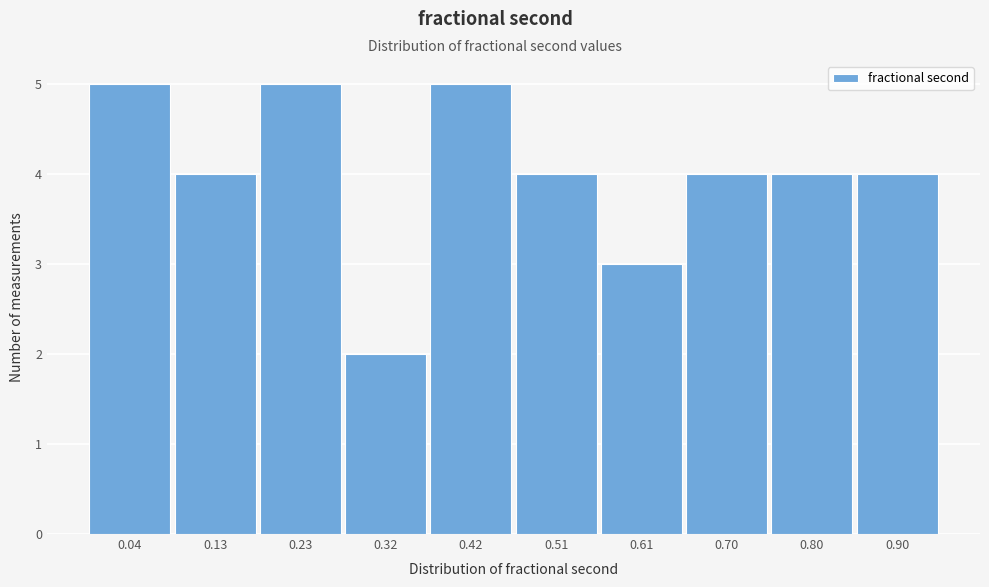

Reading left to right, transcribe all the data shown in this chart.

5	4	5	2	5	4	3	4	4	4